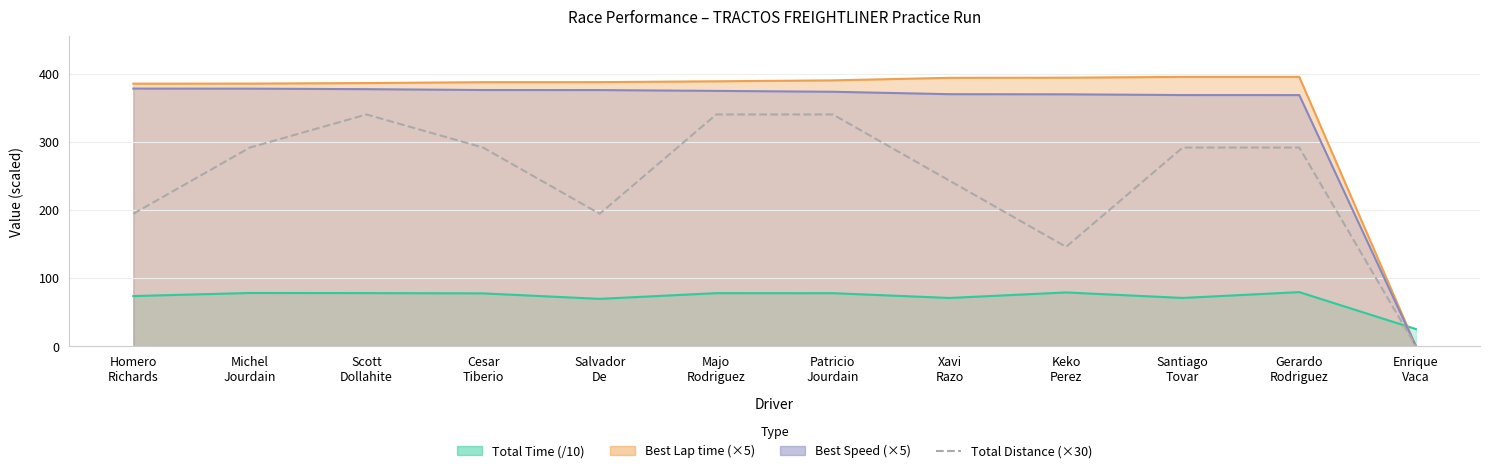

What value does the data have at Santiago
Tovar?

291.6